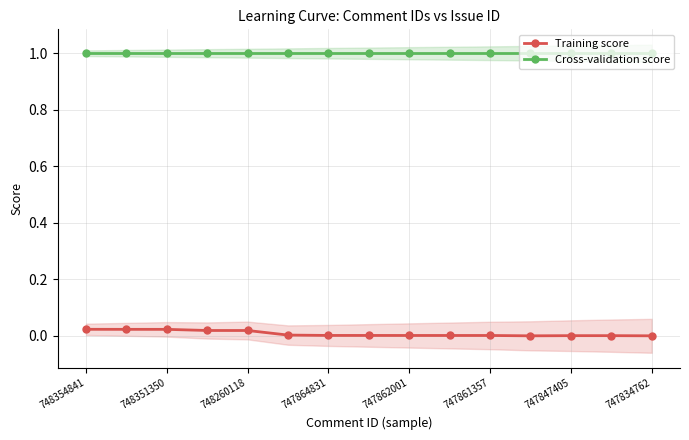

At how many categories does at least one series exceed 0?

15